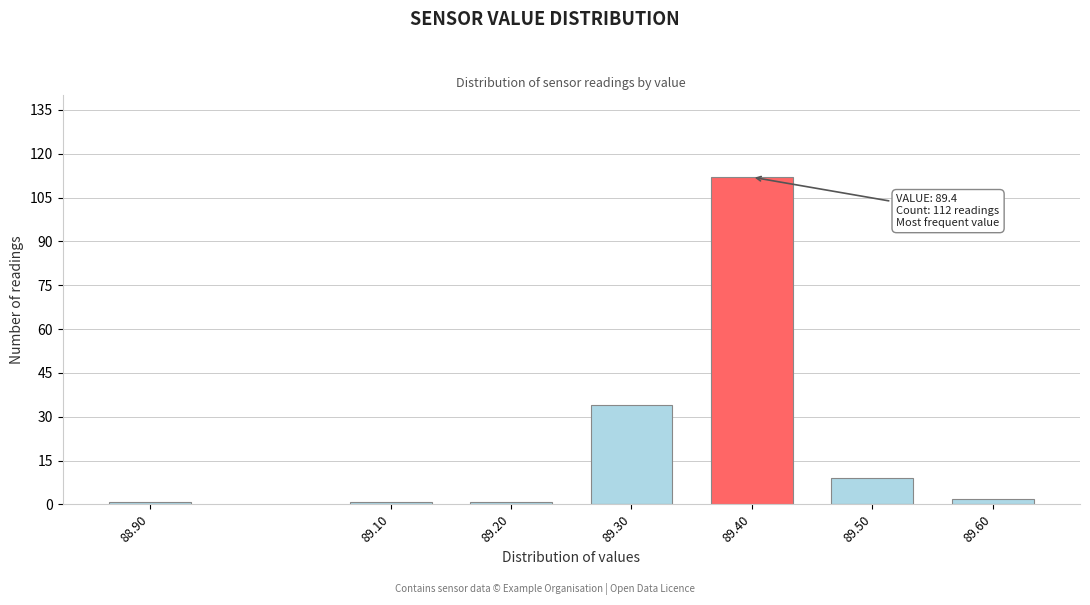

Reading left to right, list all the values displayed in this chart.

88.90=1	89.10=1	89.20=1	89.30=34	89.40=112	89.50=9	89.60=2